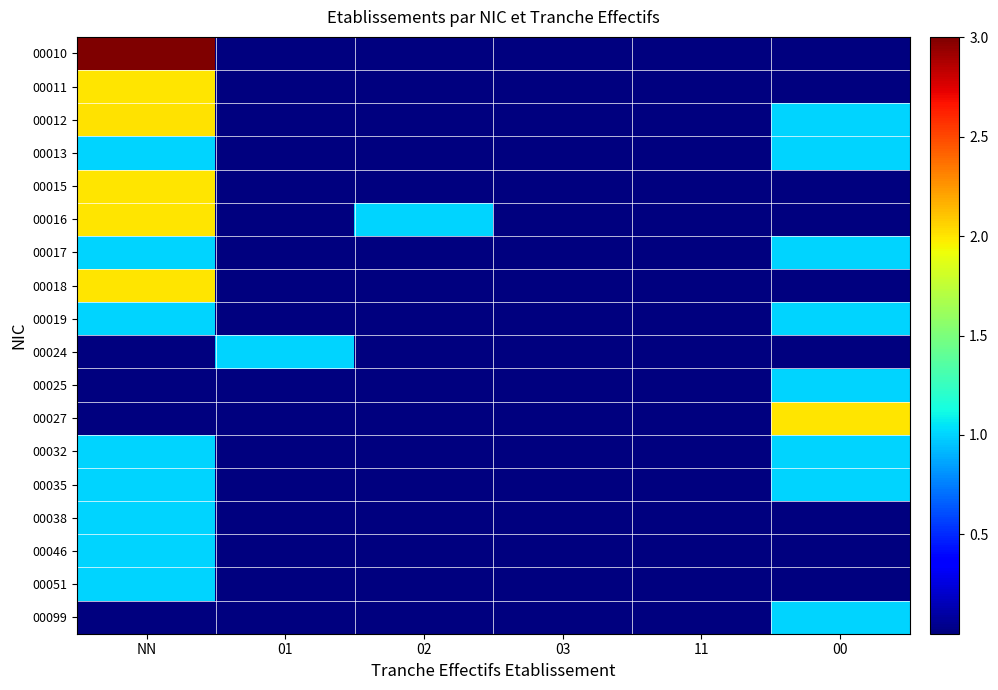

Between 01 and 00, which is larger?

01